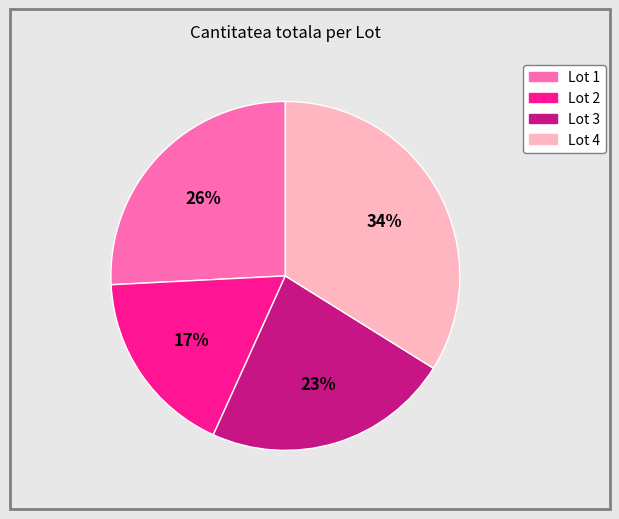

Approximately how many times larger is the value at Lot 4 compared to Lot 3?

1.5